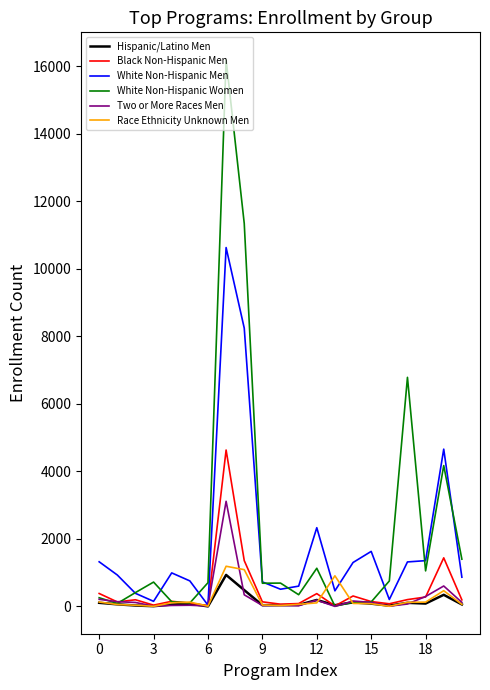

Which series has the largest range (max minus min)?

White Non-Hispanic Women